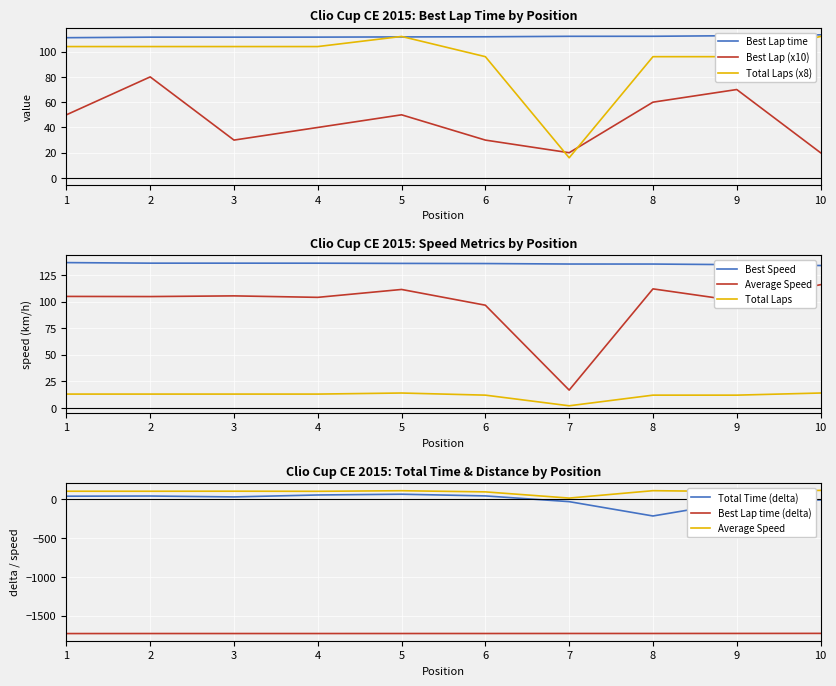

Where does the Total Time series first go above 40?

1